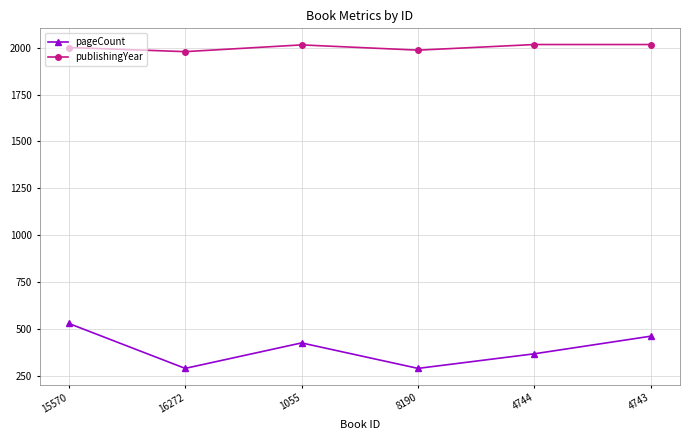

At how many categories does at least one series exceed 857?

6